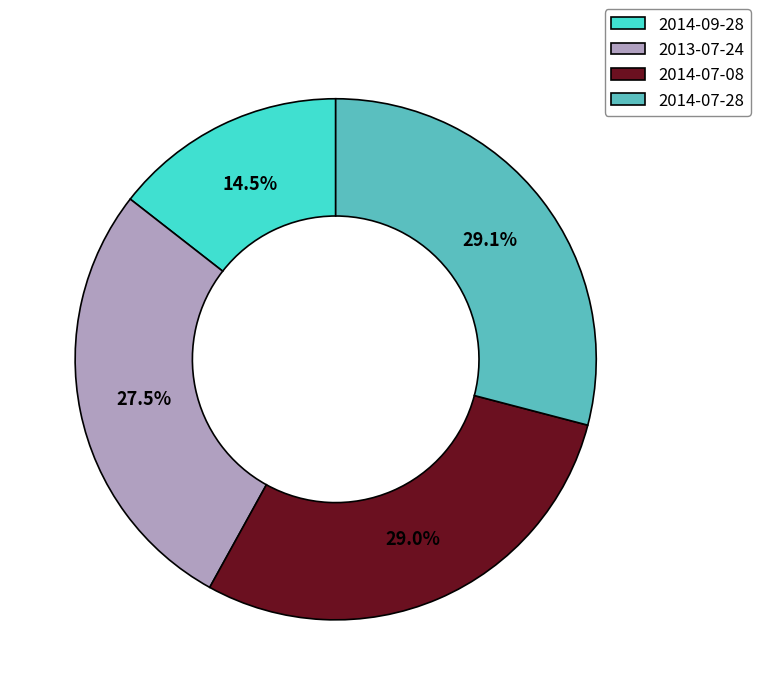

What percentage is the 2014-07-08 slice, to the nearest percent?

29%